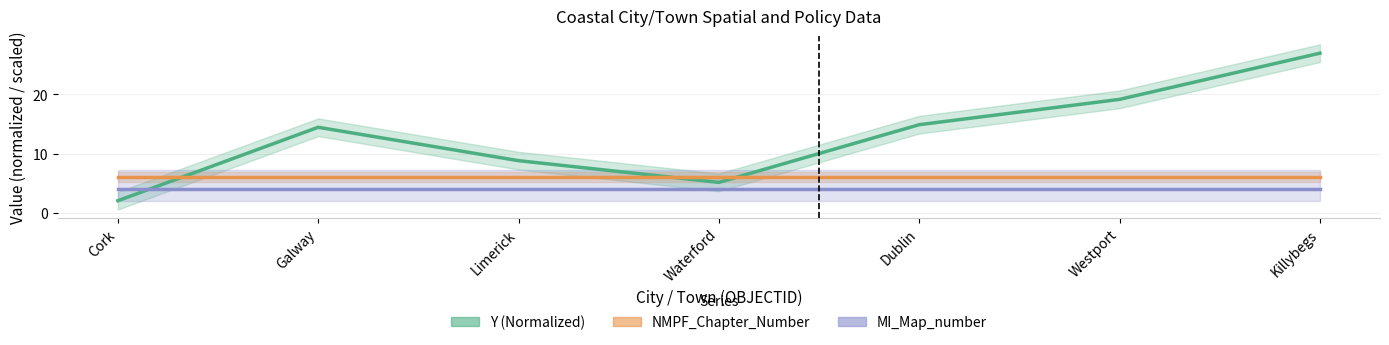

Reading right to left, extract all data points from this chart.

Y (Normalized): Killybegs=27.0	Westport=19.2	Dublin=14.9	Waterford=5.1	Limerick=8.8	Galway=14.4	Cork=2.0
NMPF_Chapter_Number: Killybegs=6.0	Westport=6.0	Dublin=6.0	Waterford=6.0	Limerick=6.0	Galway=6.0	Cork=6.0
MI_Map_number: Killybegs=4.0	Westport=4.0	Dublin=4.0	Waterford=4.0	Limerick=4.0	Galway=4.0	Cork=4.0